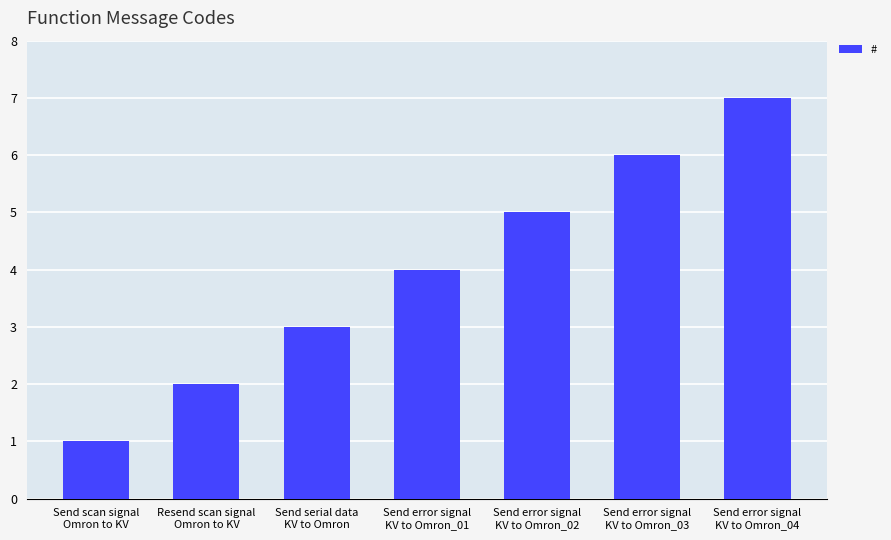

Rank the categories by value from lowest to highest.

Send scan signal
Omron to KV, Resend scan signal
Omron to KV, Send serial data
KV to Omron, Send error signal
KV to Omron_01, Send error signal
KV to Omron_02, Send error signal
KV to Omron_03, Send error signal
KV to Omron_04